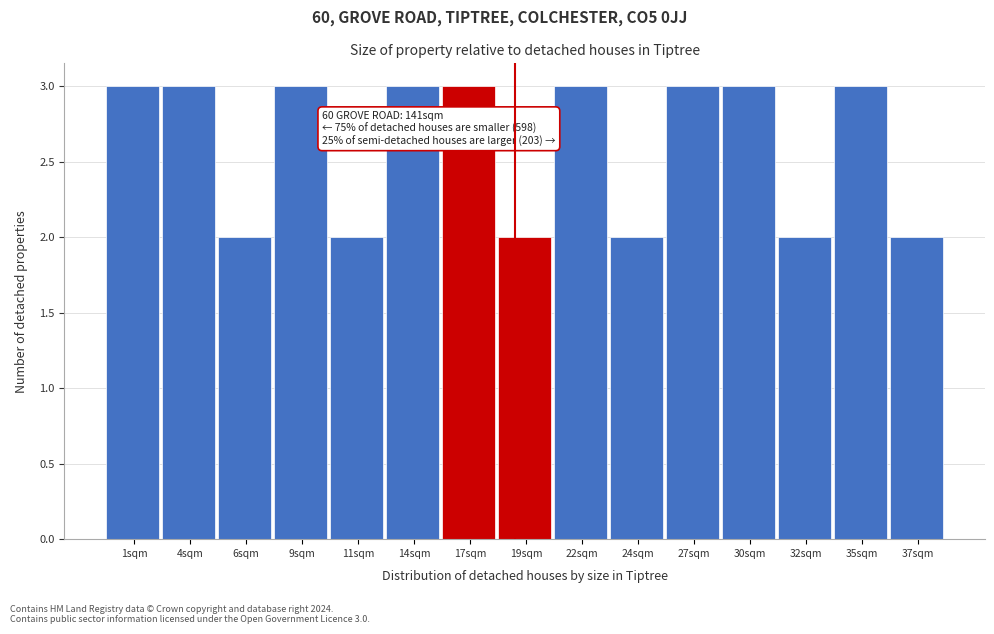

Reading left to right, extract all data points from this chart.

3	3	2	3	2	3	3	2	3	2	3	3	2	3	2